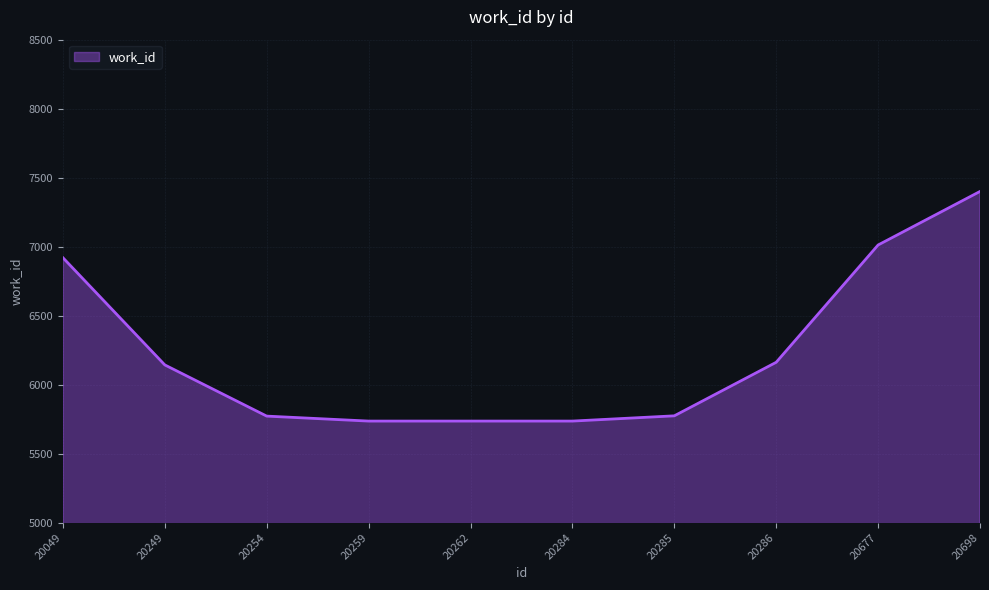

What is the difference between the maximum and minimum values?

1664